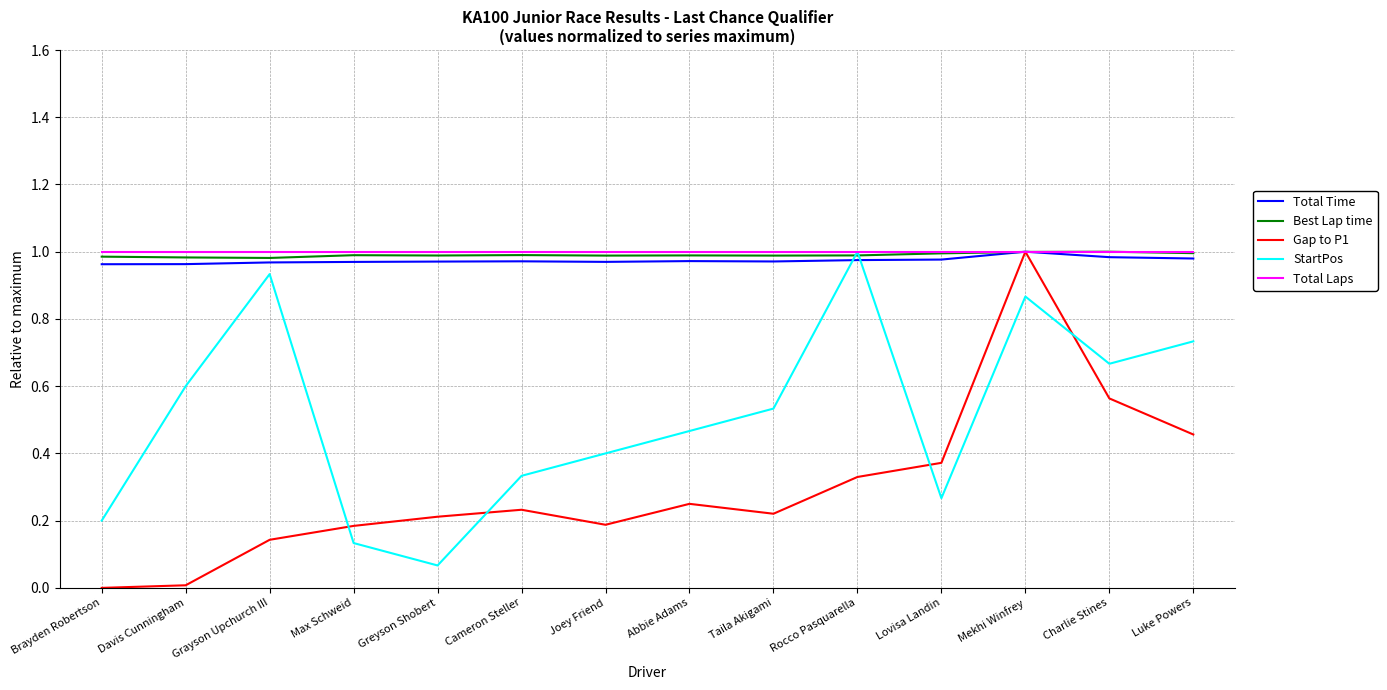

At how many categories does at least one series exceed 0?

14